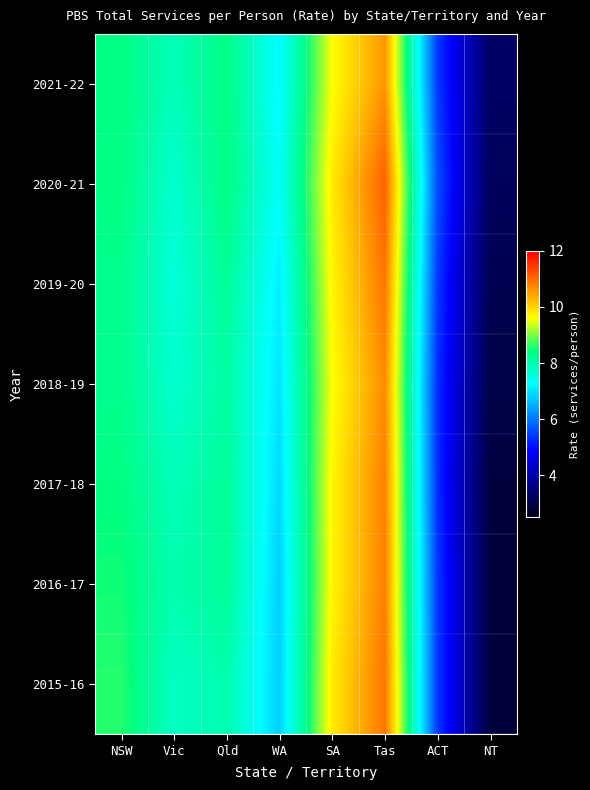

Reading right to left, what are all the values shown in this chart?

2021-22: NT=3.3	ACT=5.4	Tas=10.6	SA=9.6	WA=7.2	Qld=8.4	Vic=7.9	NSW=8.4
2020-21: NT=3.2	ACT=5.6	Tas=11.1	SA=9.8	WA=7.3	Qld=8.4	Vic=7.7	NSW=8.4
2019-20: NT=3.1	ACT=5.4	Tas=10.9	SA=9.7	WA=7.1	Qld=8.2	Vic=7.6	NSW=8.3
2018-19: NT=3.0	ACT=5.3	Tas=10.7	SA=9.6	WA=7.0	Qld=8.1	Vic=7.7	NSW=8.3
2017-18: NT=2.9	ACT=5.3	Tas=10.8	SA=9.7	WA=6.9	Qld=8.2	Vic=7.9	NSW=8.4
2016-17: NT=2.9	ACT=5.4	Tas=10.8	SA=9.7	WA=6.8	Qld=8.2	Vic=8.0	NSW=8.5
2015-16: NT=2.9	ACT=5.4	Tas=10.9	SA=9.8	WA=6.8	Qld=8.0	Vic=7.8	NSW=8.6